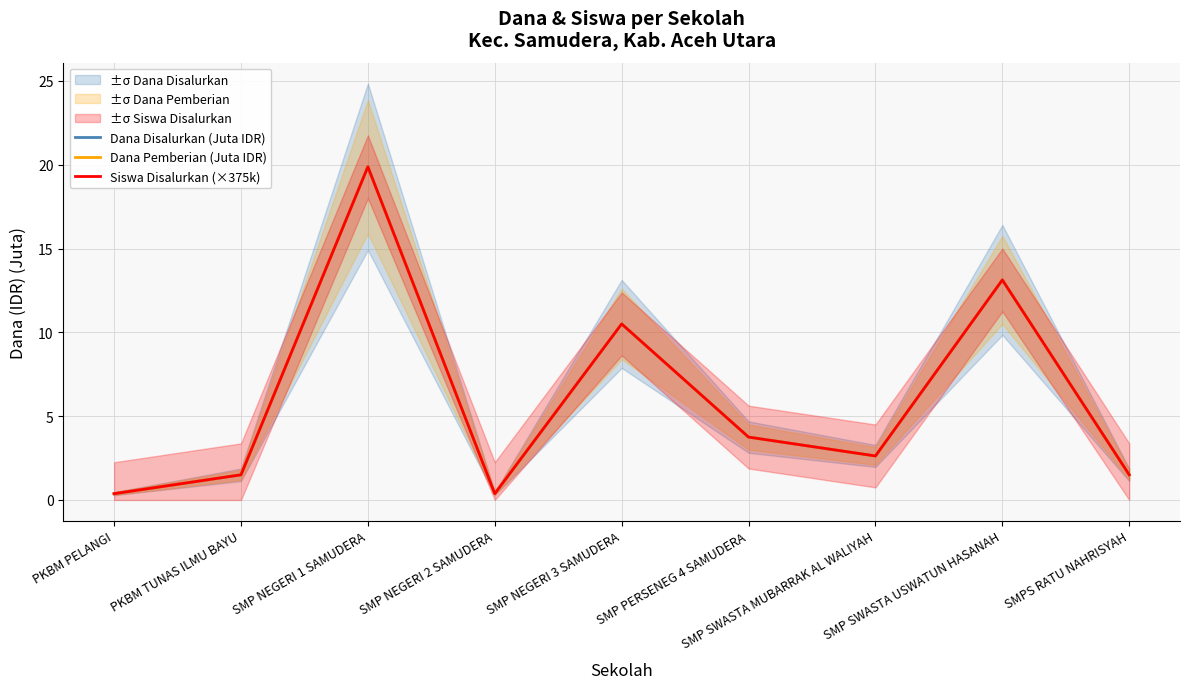

Which has a higher value, SMP SWASTA USWATUN HASANAH or SMP SWASTA MUBARRAK AL WALIYAH?

SMP SWASTA USWATUN HASANAH